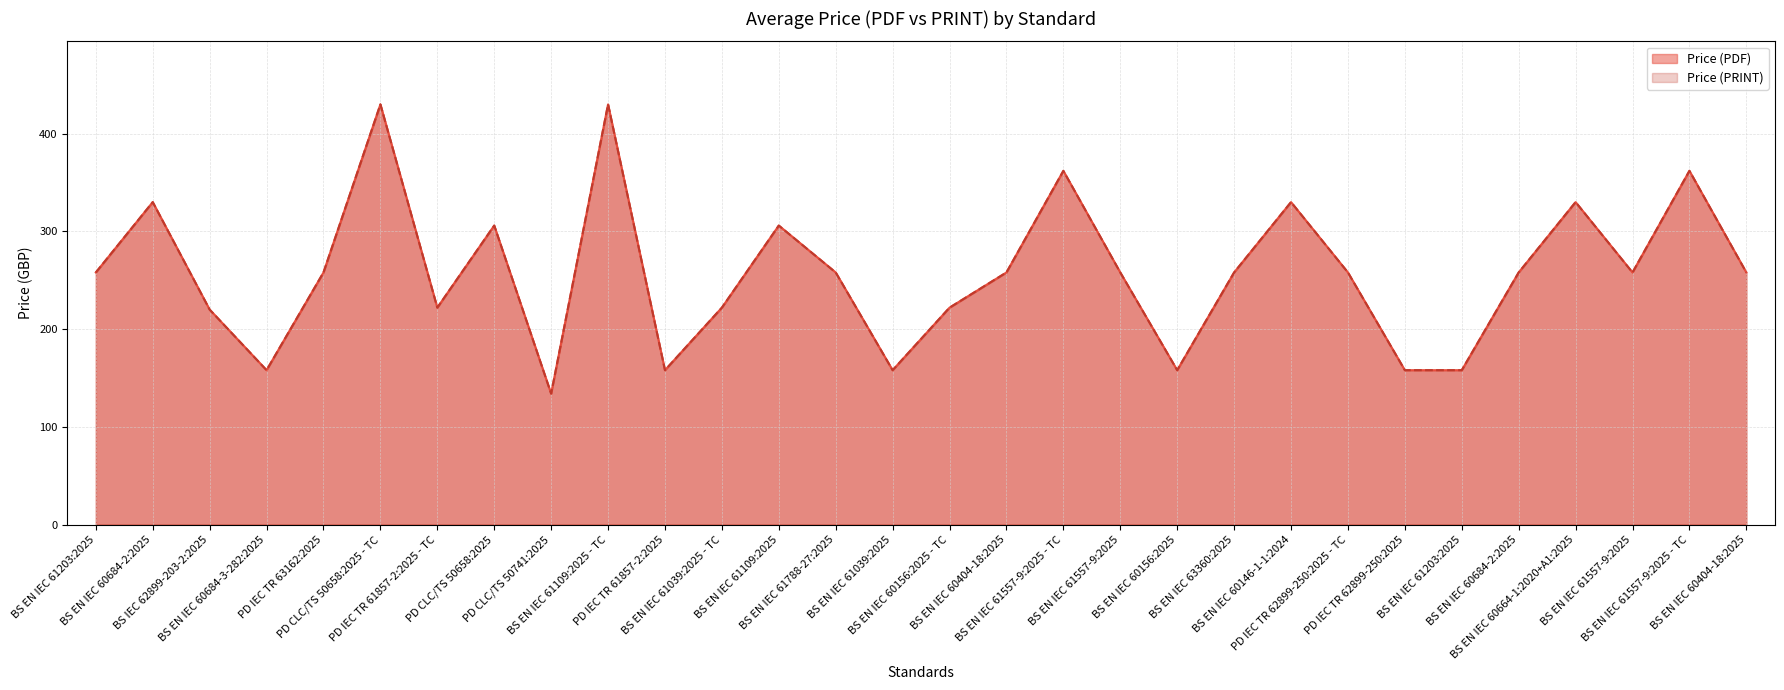

Reading right to left, what are all the values shown in this chart?

Price (PDF): 258	362	258	330	258	158	158	258	330	258	158	258	362	258	222	158	258	306	222	158	430	134	306	222	430	258	158	220	330	258
Price (PRINT): 258	362	258	330	258	158	158	258	330	258	158	258	362	258	222	158	258	306	222	158	430	134	306	222	430	258	158	220	330	258